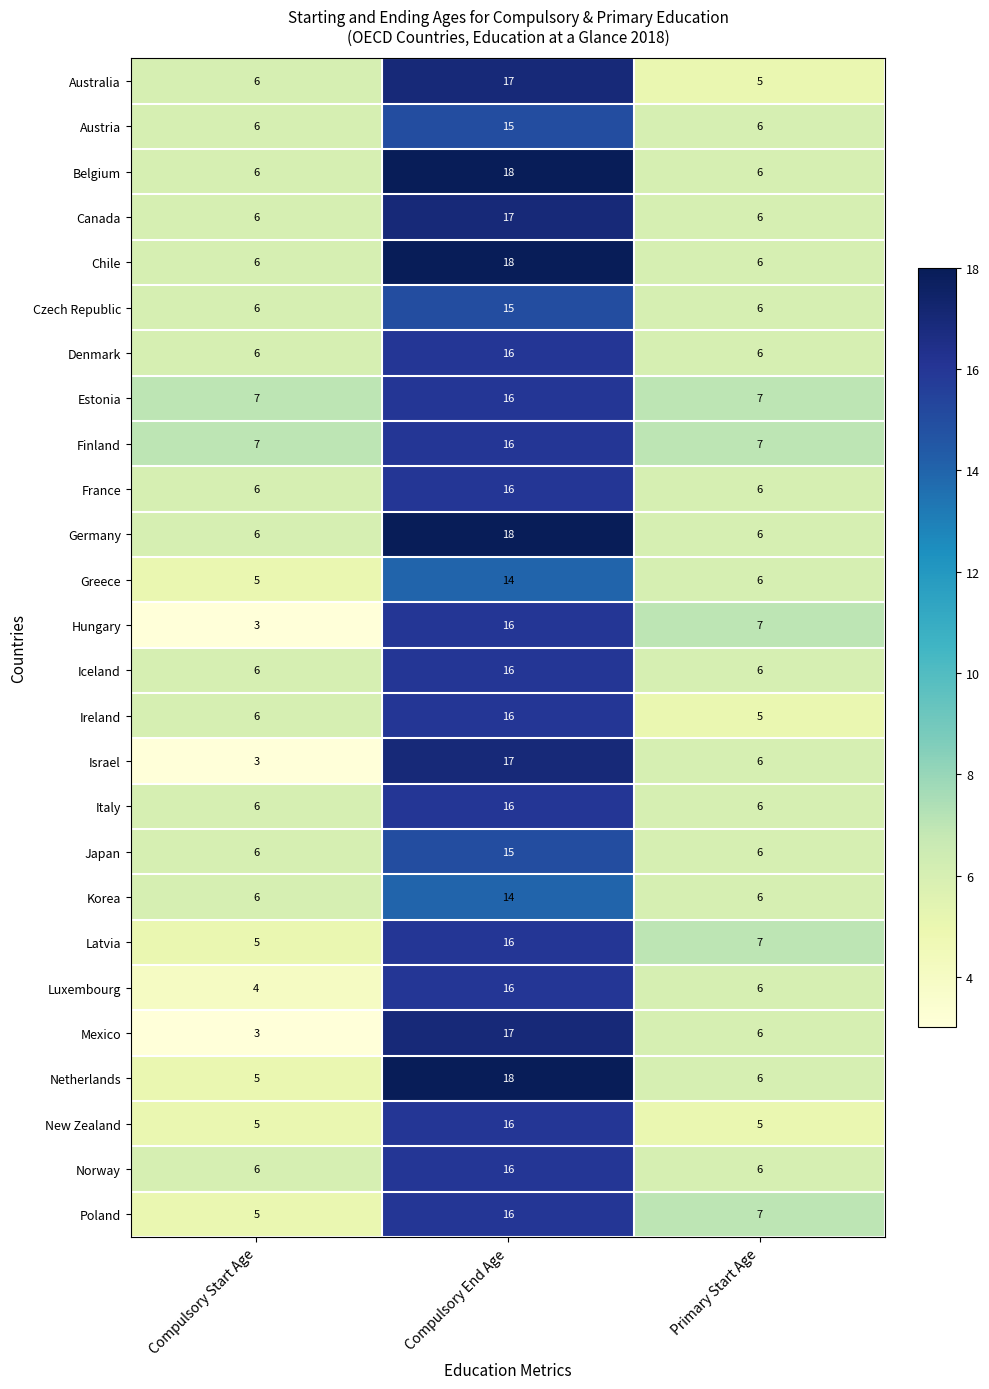

Between Compulsory Start Age and Primary Start Age, which series saw the biggest shift?

Hungary